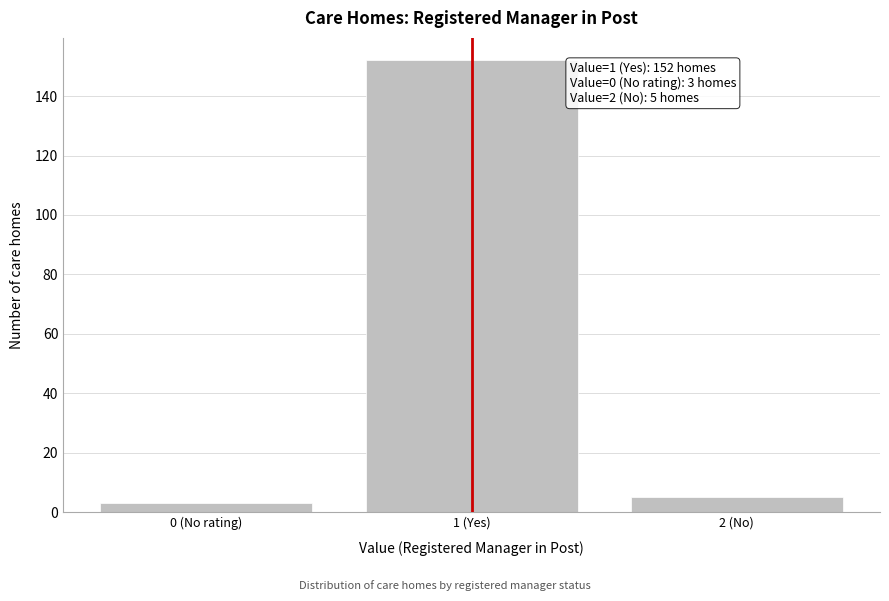

Reading right to left, extract all data points from this chart.

2 (No)=5	1 (Yes)=152	0 (No rating)=3